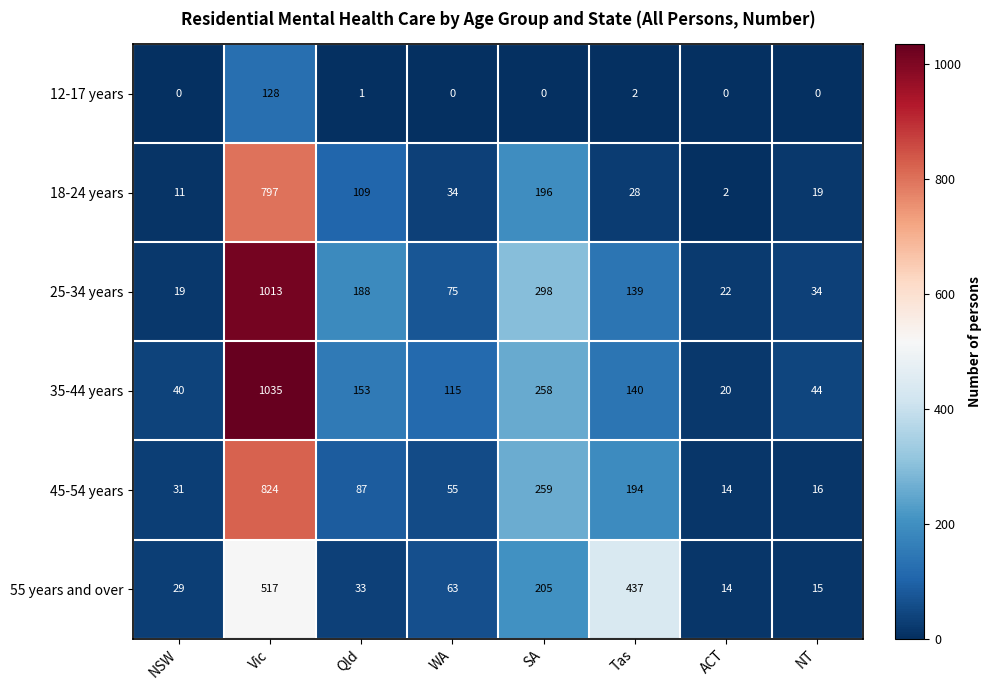

What is the difference between the highest and lowest values at Qld?

187